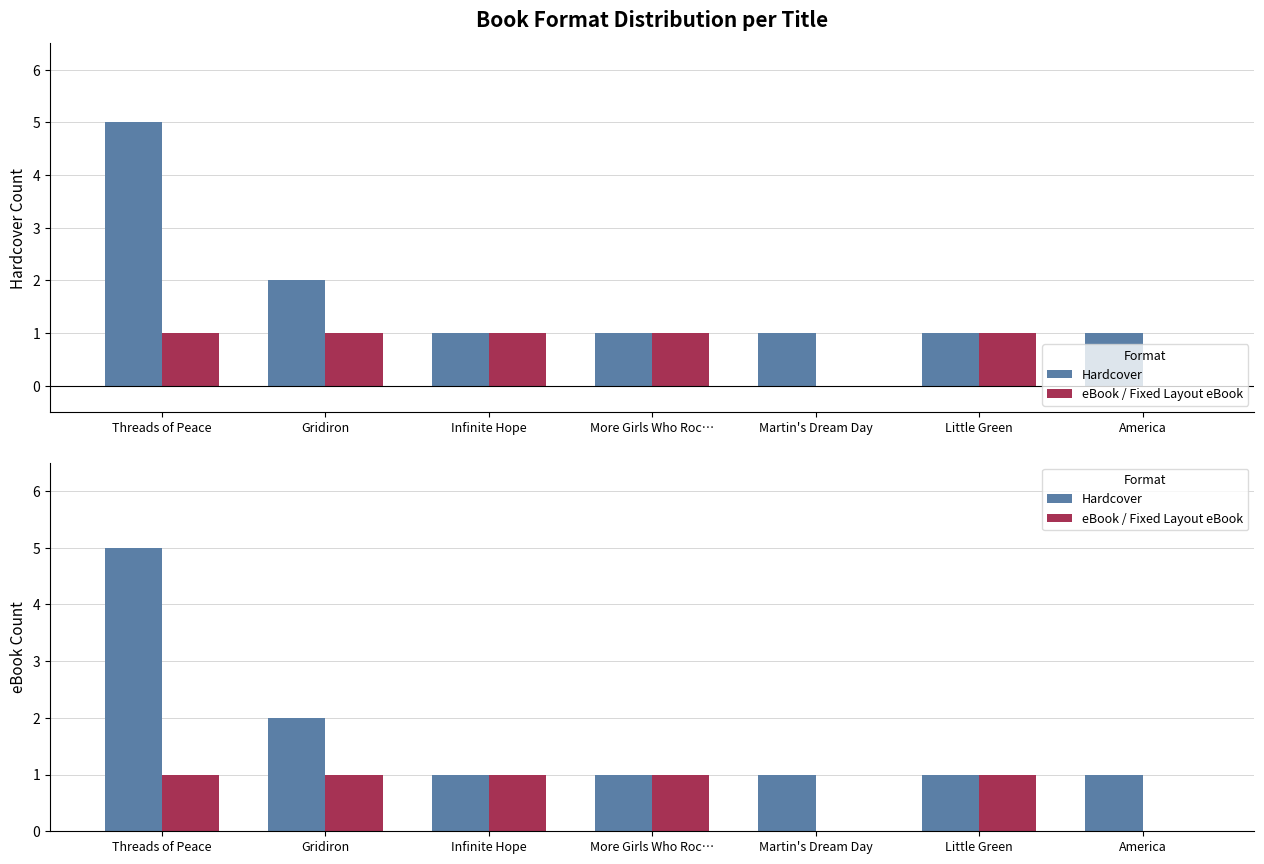

True or false: eBook / Fixed Layout eBook has a value of 1 at Gridiron.

True